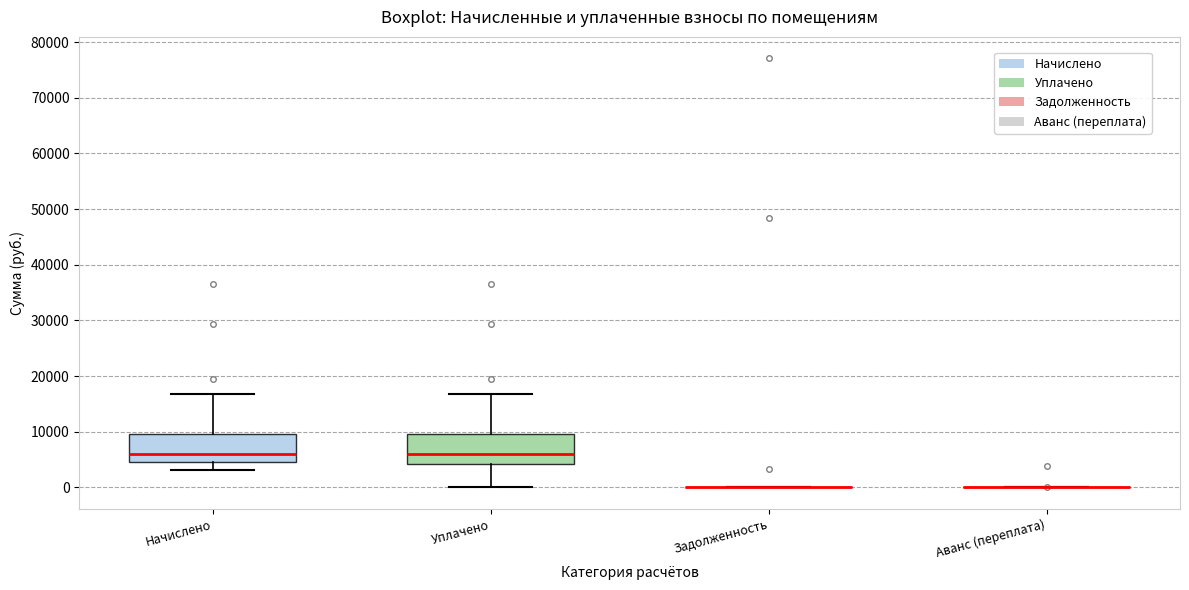

Where does the median line of the box for Уплачено sit on the y-axis? The values are not printed on the chart, so give them approximately, as read against the axis.

6000